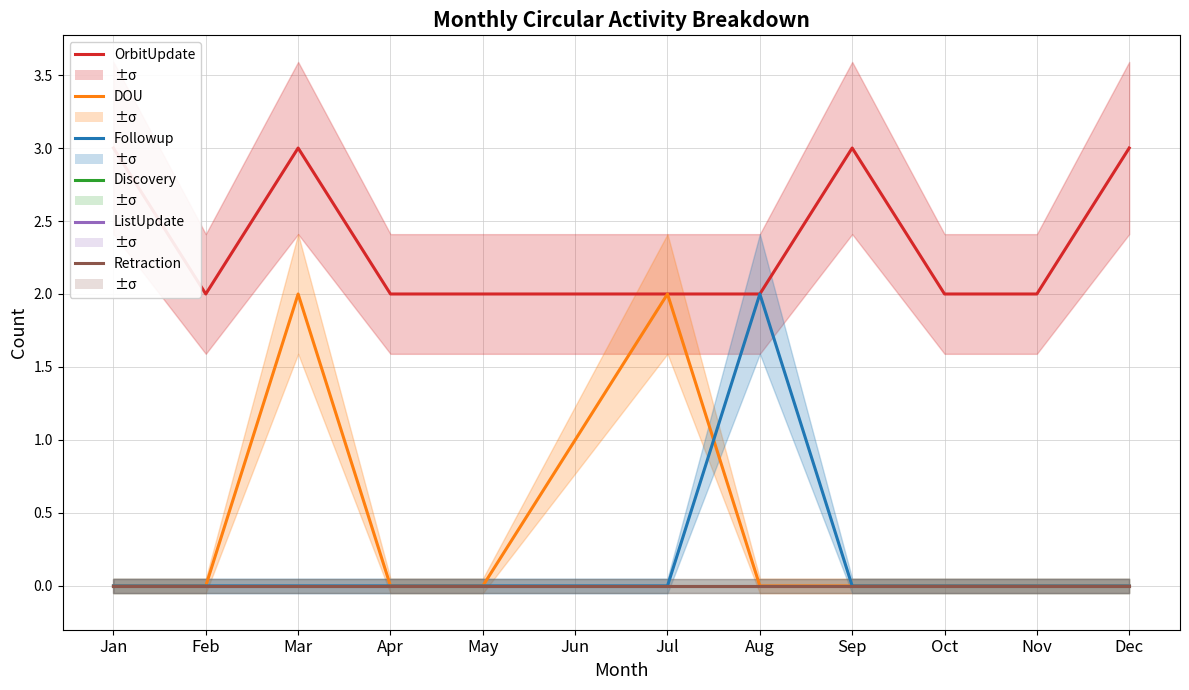

True or false: Discovery and DOU intersect in this chart.

False